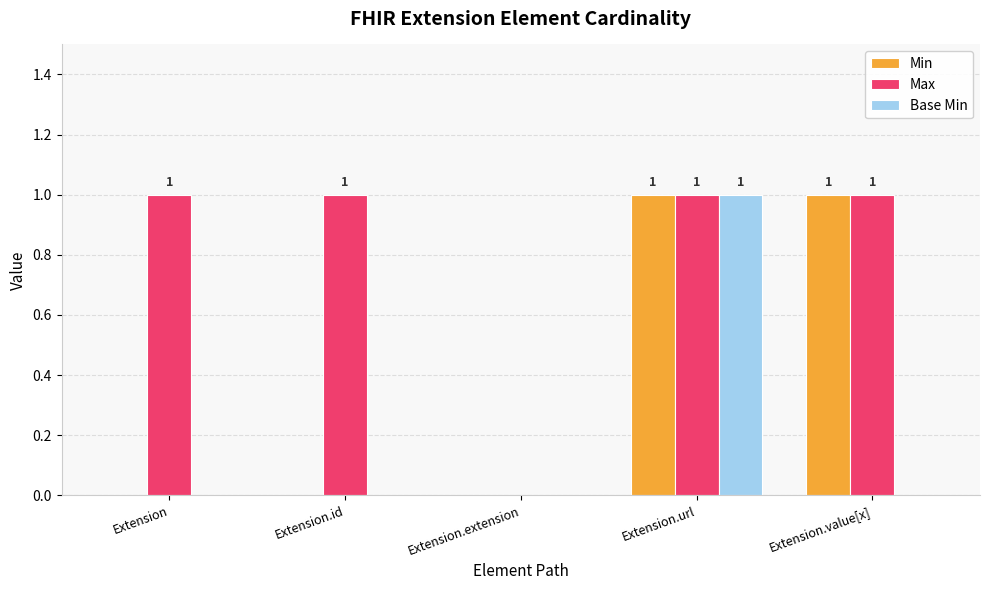

What is the sum of all Max values?

4